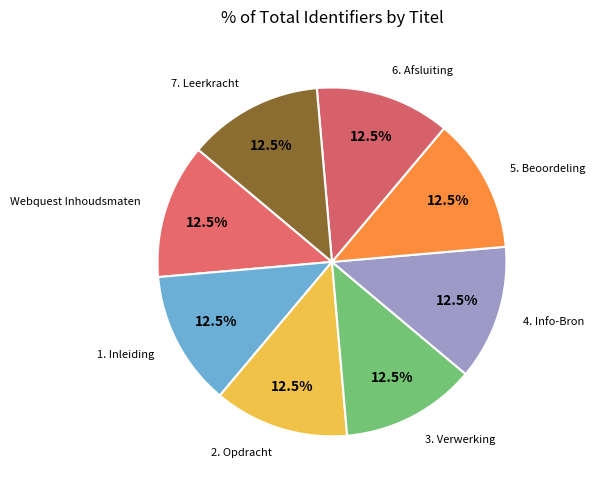

To the nearest percent, what is the combined percentage of 3. Verwerking and Webquest Inhoudsmaten?

25%